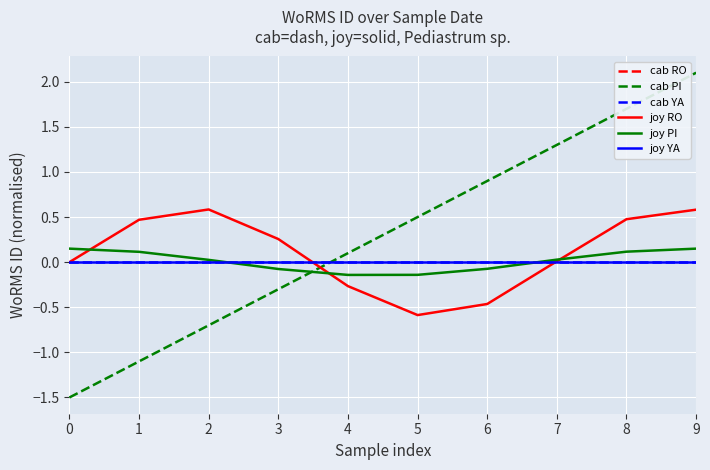

What is the minimum value shown in the chart?

-1.5